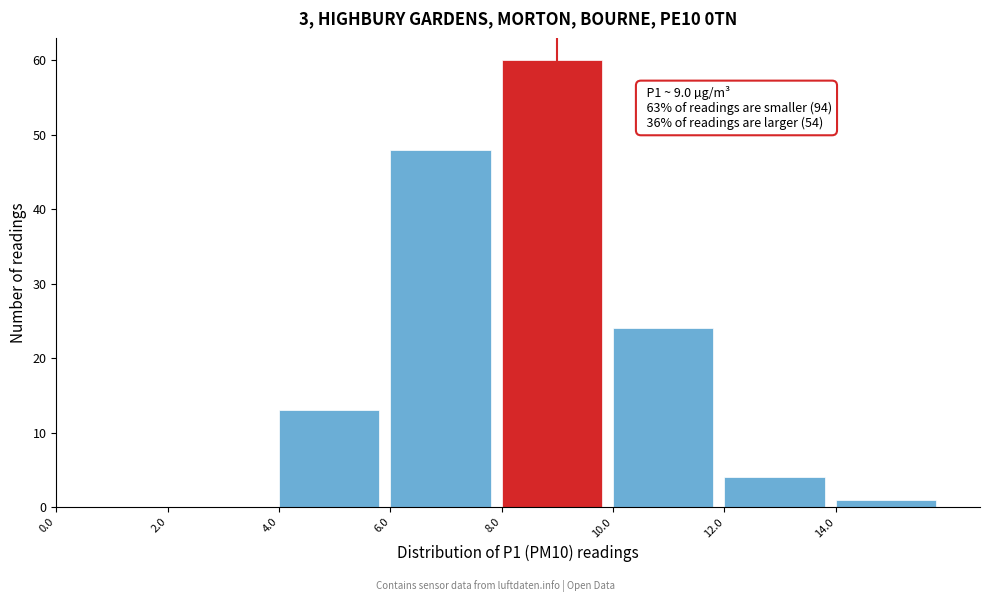

Over which range of the x-axis is the bar tallest?

8 to 10